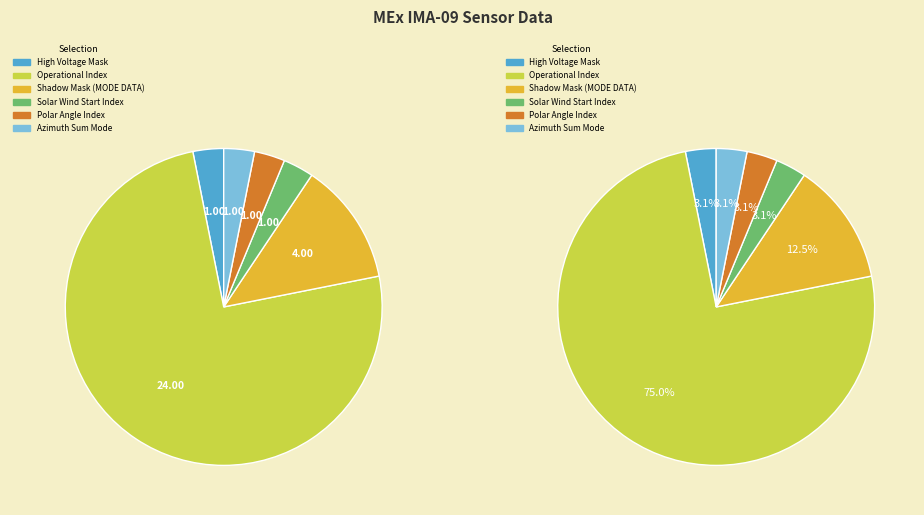

Does any single category account for the majority?

Yes